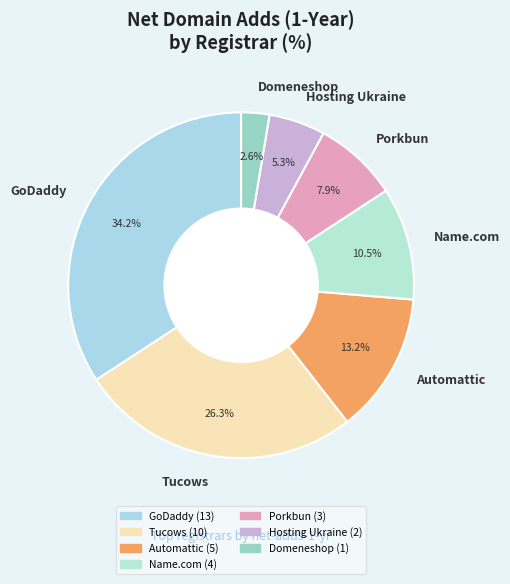

Rank the categories by value from lowest to highest.

Domeneshop, Hosting Ukraine, Porkbun, Name.com, Automattic, Tucows, GoDaddy